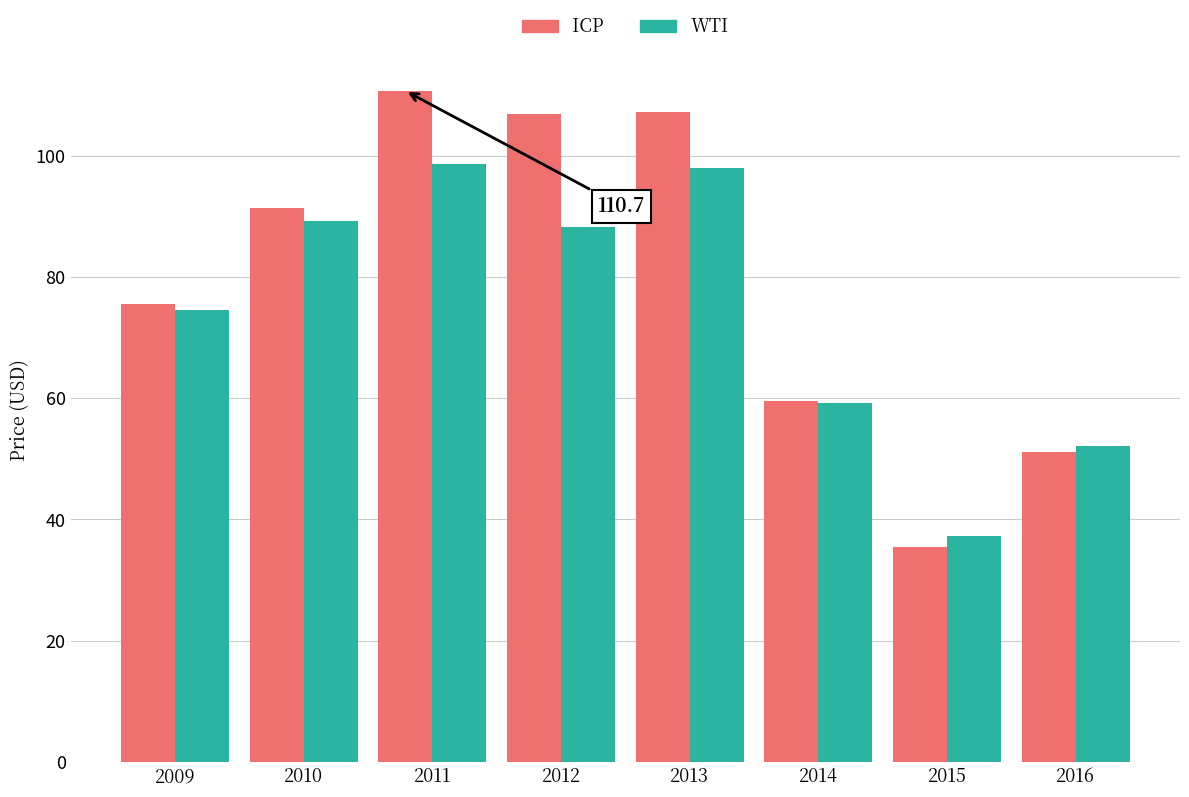

List the series in order of their peak value, highest first.

ICP, WTI